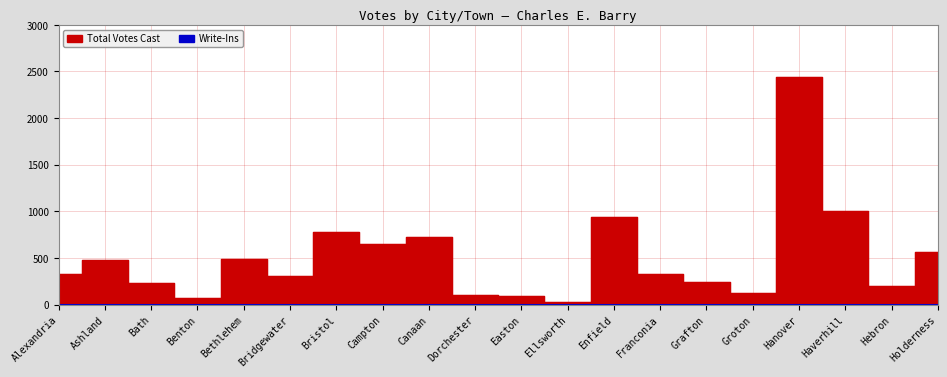

Is it true that the value at Bridgewater is 309?

True